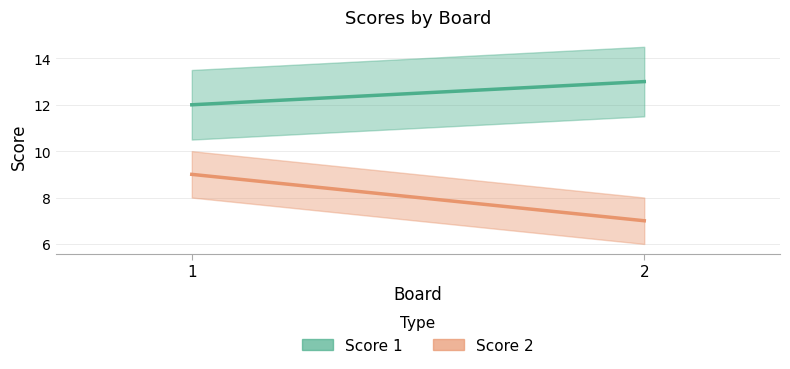

How many categories are shown in the chart?

2